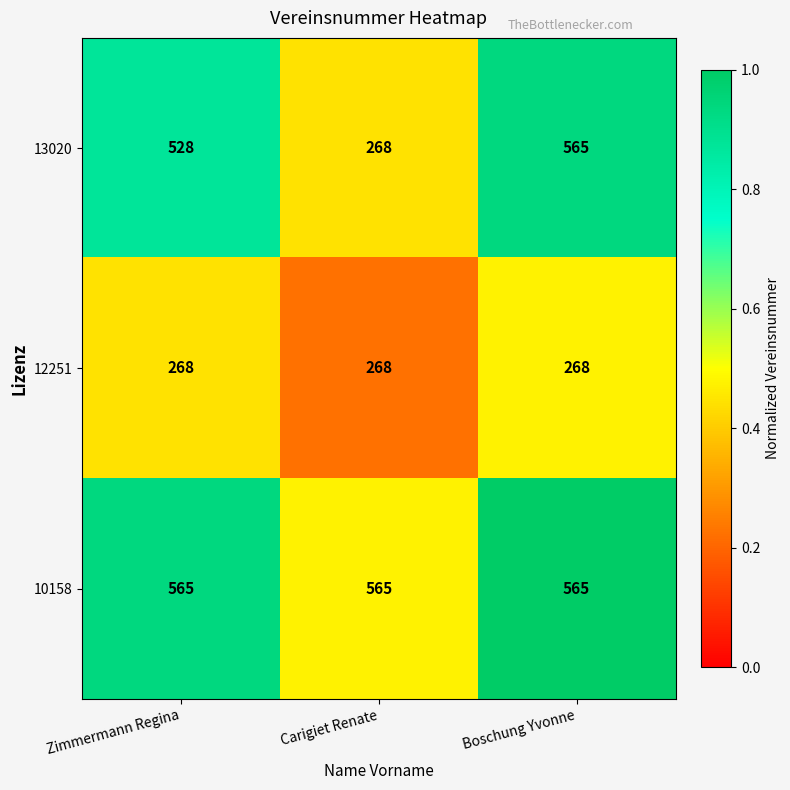

What is the sum of all 10158 values?

1695